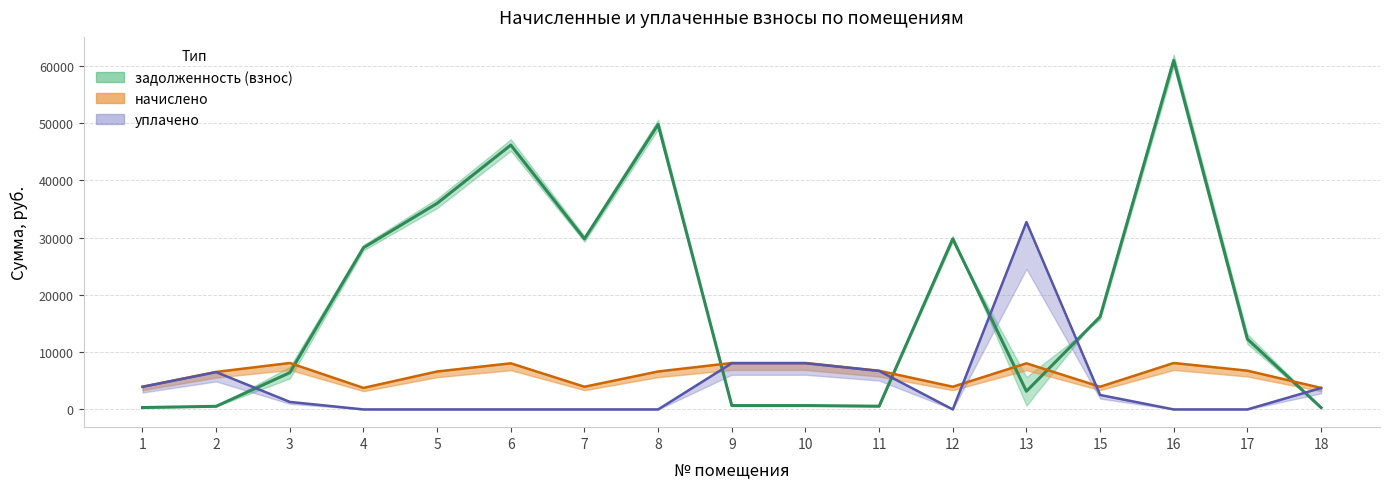

What is the difference between the highest and lowest values at 16?

60939.0